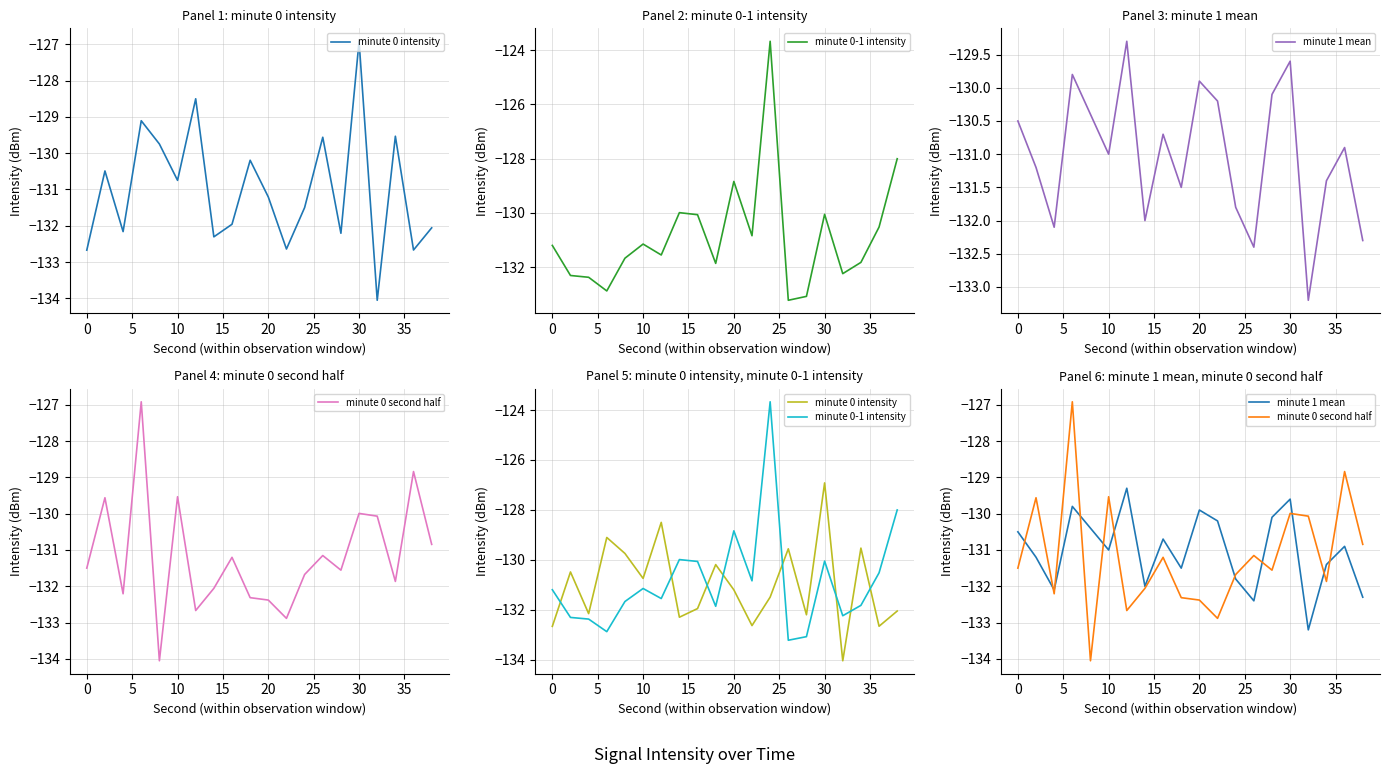

What is the sum of the minute 0-1 intensity values at 0 and 25?

-263.9